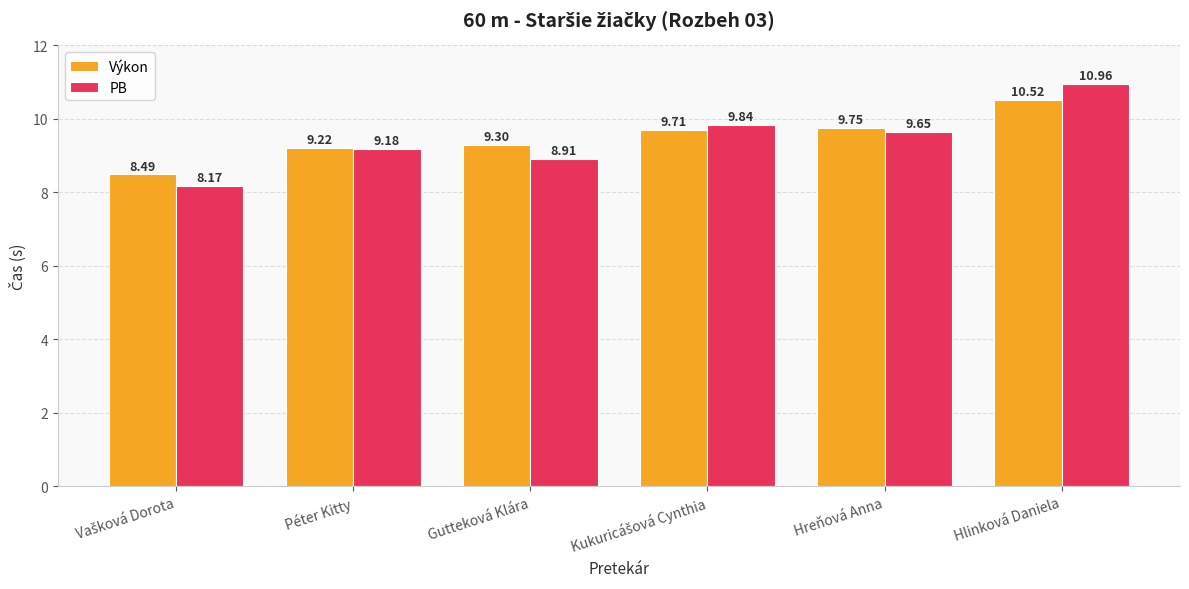

What is the label of the 2nd bar from the left?

Péter Kitty